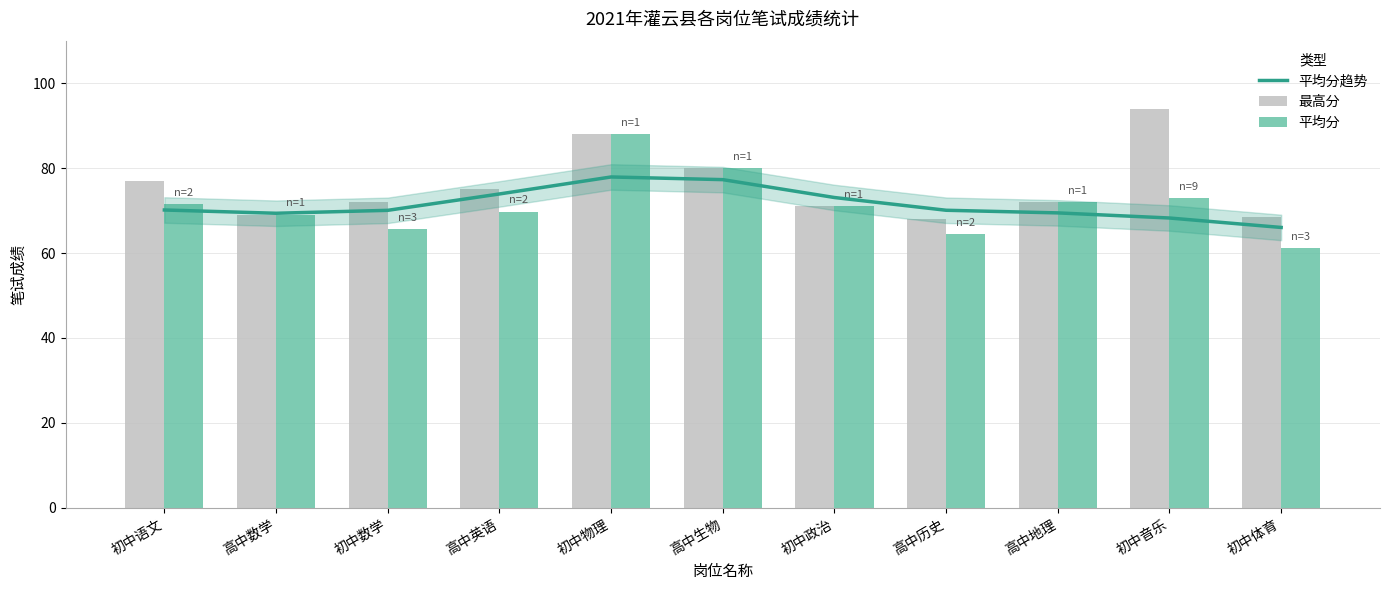

Where is 平均分 nearest to the value 74?

初中音乐